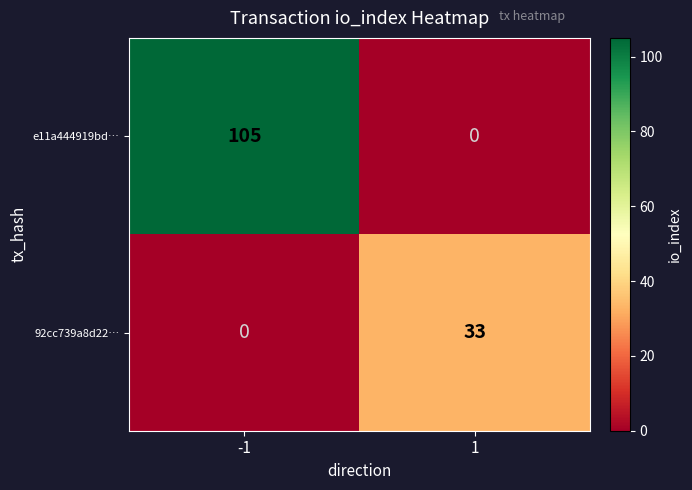

Which category has the highest value across all series?

-1